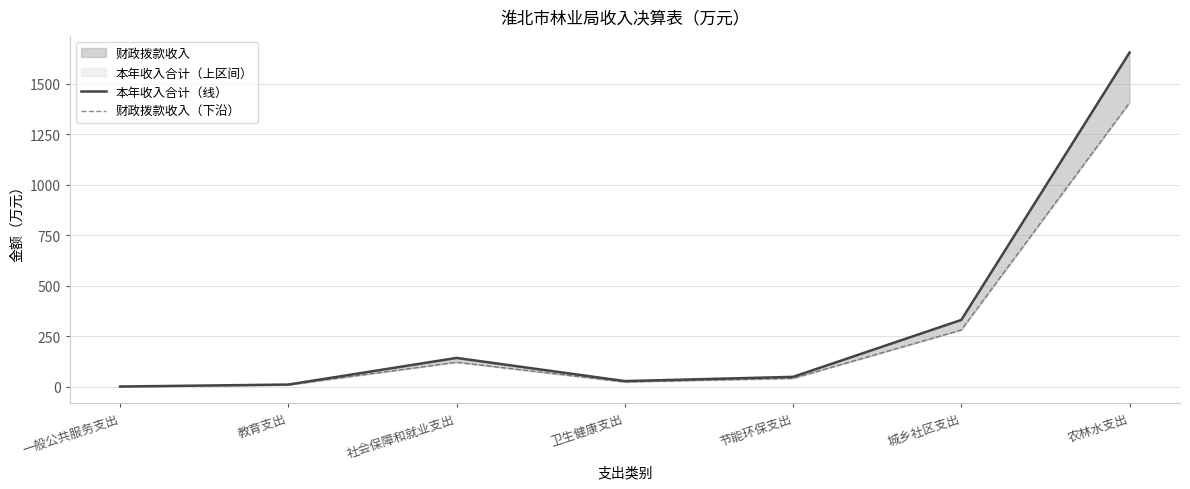

What is the difference between the maximum and minimum values in the 本年收入合计（线） series?

1651.9